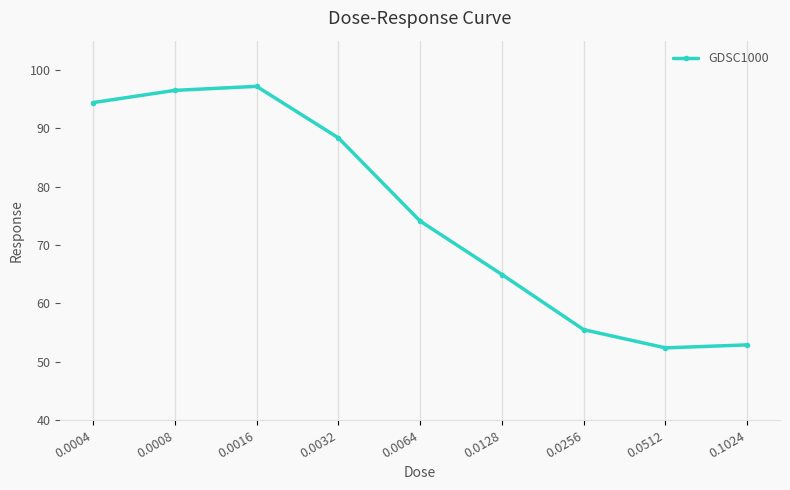

Count the number of categories in the chart.

9